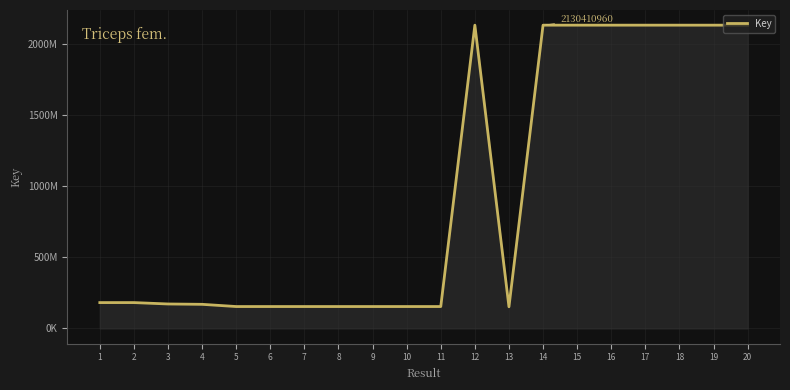

Does the chart display data point markers on the line(s)?

No